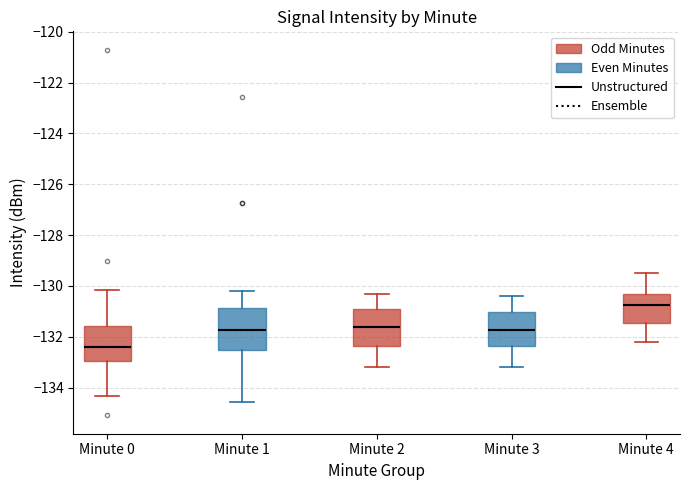

Which box is the tallest, from its lower edge to its upper edge?

Minute 1